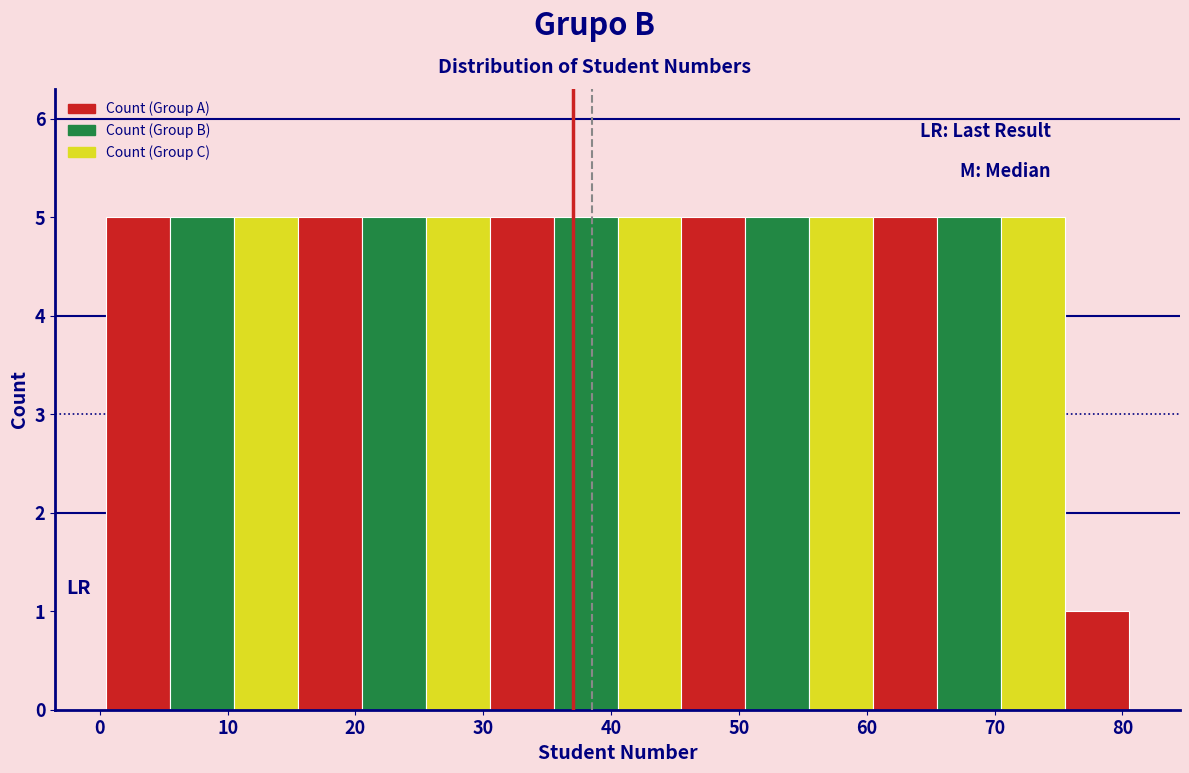

What is the height of the bar covering 15.5 to 20.5 on the x-axis? Neither the bar edges nor the heights are printed on the chart, so give them approximately, as read against the axes.

5